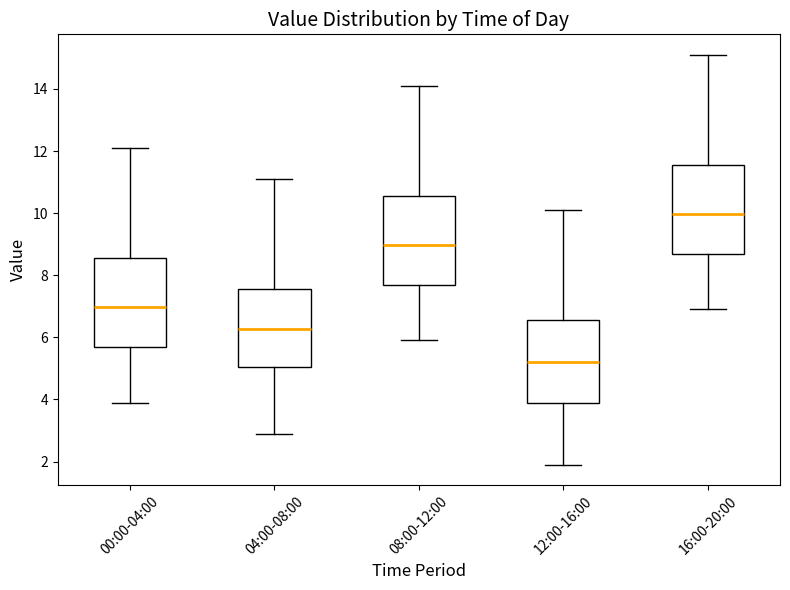

Reading left to right, transcribe this box plot: for each box, give where its median line is, the range the box spans, and where its two whiskers end, as read against the y-axis. The values are not printed on the chart, so give them approximately, as read against the axis.

00:00-04:00: median 7.0, box 5.8 to 8.6, whiskers 4.0 to 12.2
04:00-08:00: median 6.2, box 5.0 to 7.6, whiskers 3.0 to 11.2
08:00-12:00: median 9.0, box 7.8 to 10.6, whiskers 6.0 to 14.2
12:00-16:00: median 5.2, box 3.8 to 6.6, whiskers 2.0 to 10.2
16:00-20:00: median 10.0, box 8.8 to 11.6, whiskers 7.0 to 15.2